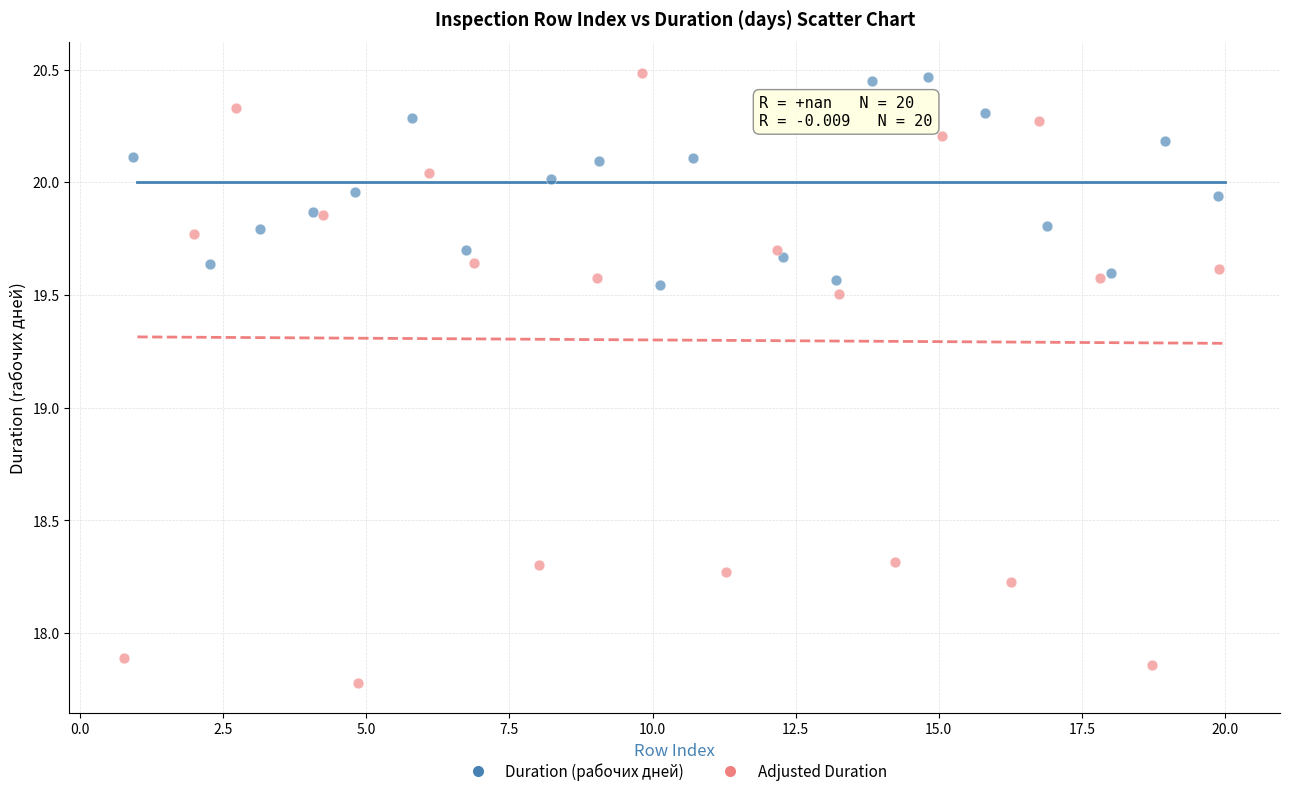

Which series has the largest Y range (max minus min)?

Adjusted Duration